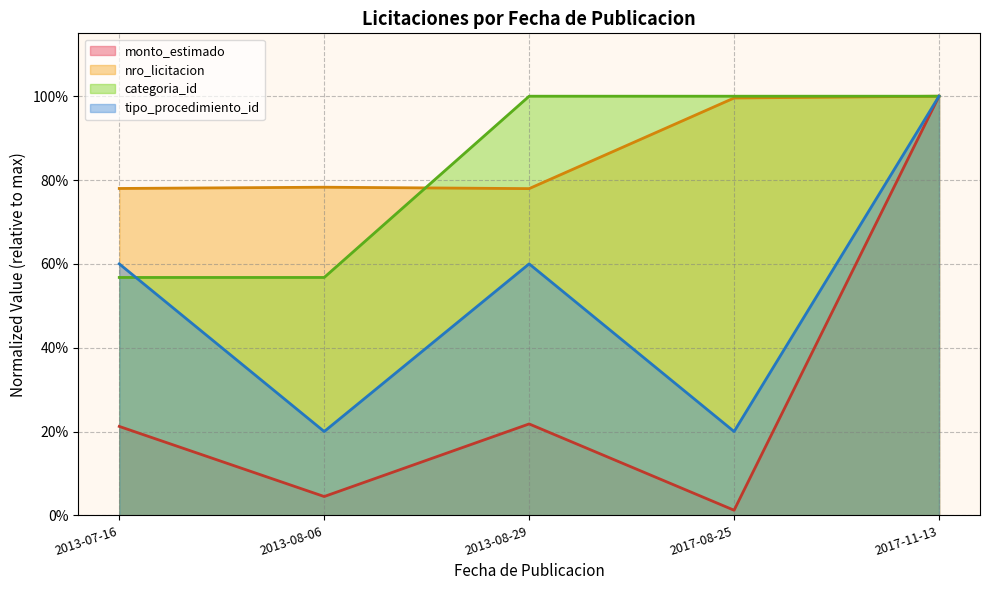

Which category has the lowest value across all series?

2017-08-25